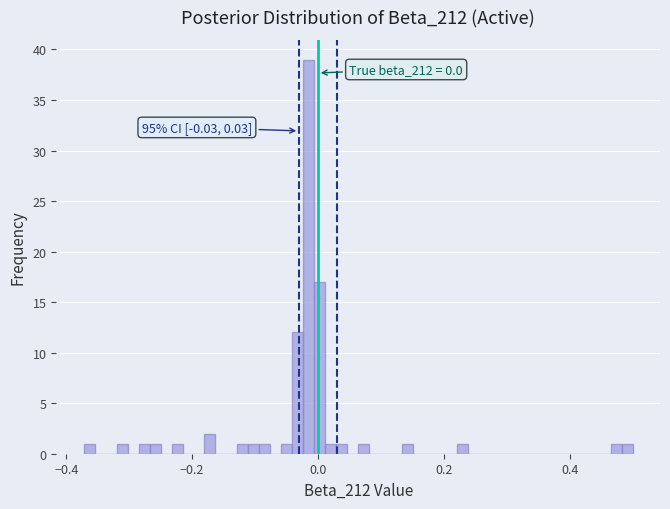

Around what value on the x-axis is the tallest bar? Give the approximate position of its centre, as read against the axis.

-0.02